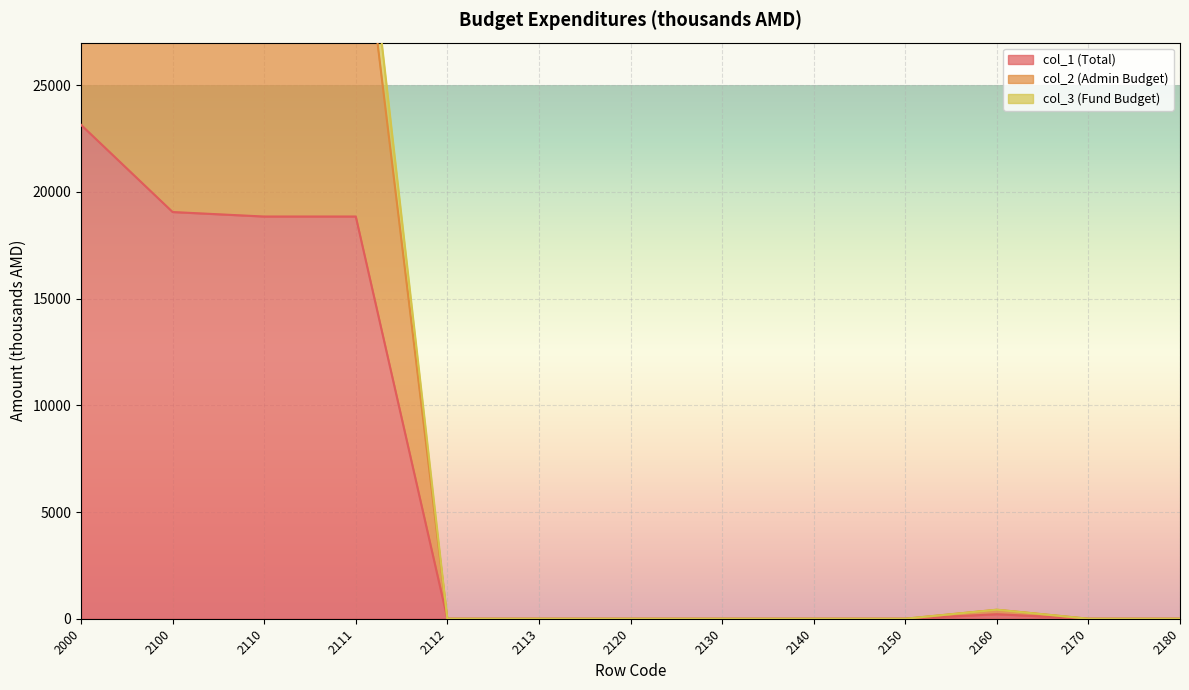

What is the greatest value displayed?

41691.5